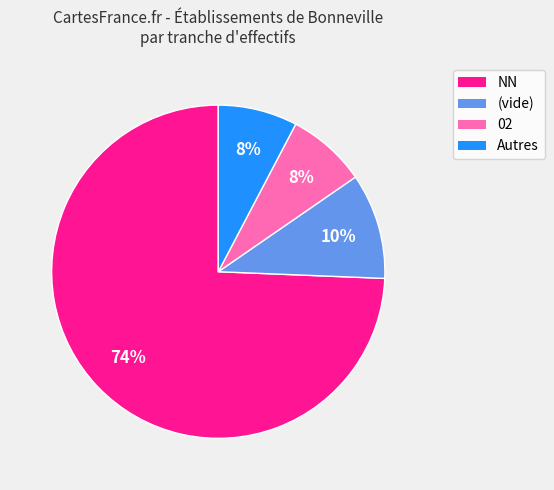

Is there any slice that represents more than half of the pie?

Yes